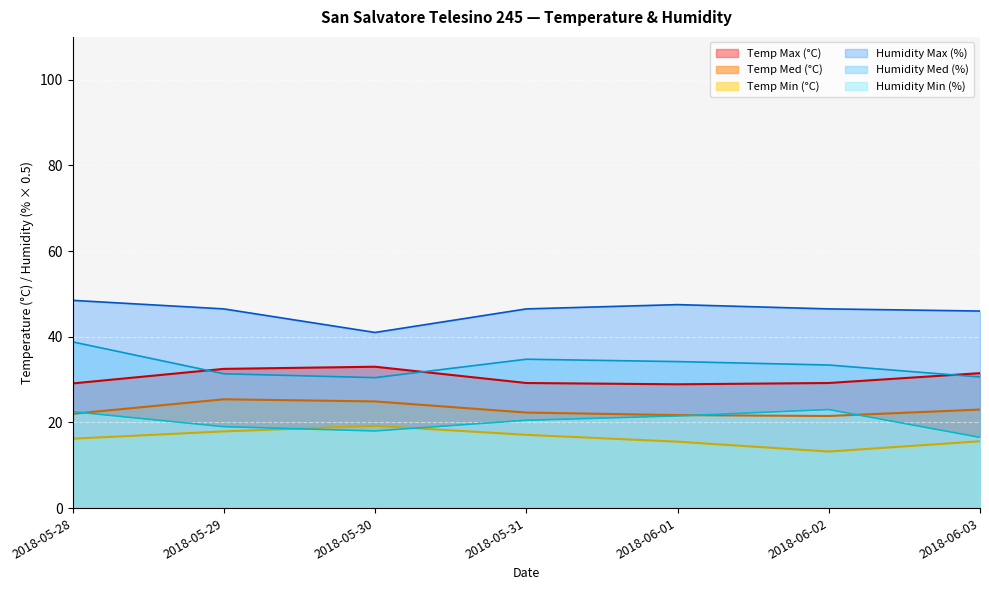

At how many categories does at least one series exceed 23?

7